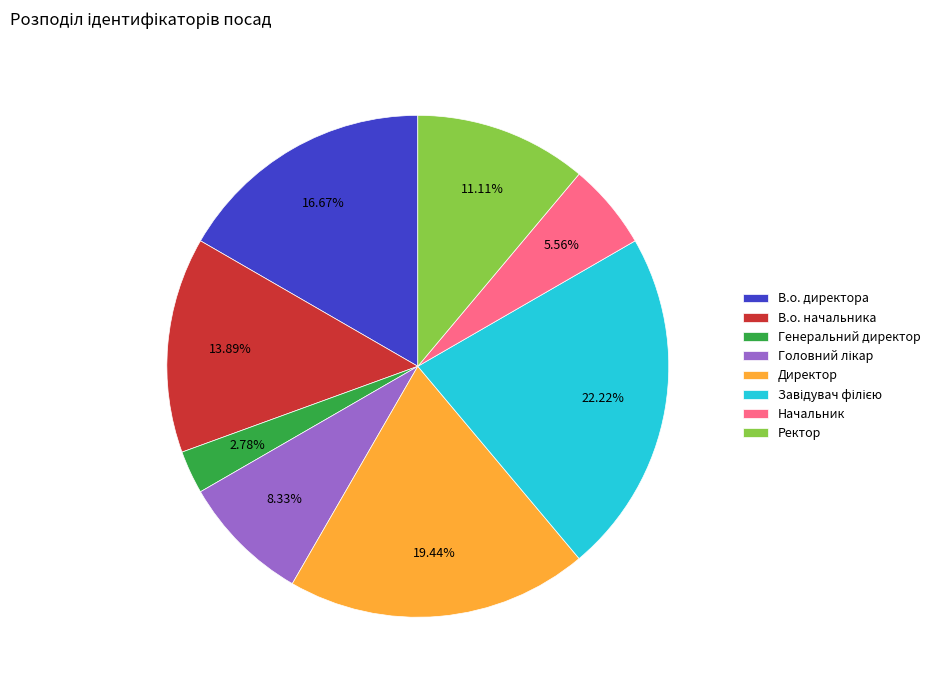

Which slice is the smallest?

Генеральний директор